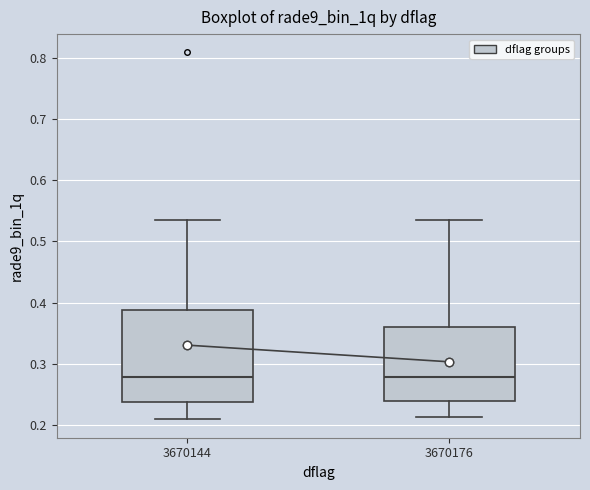

Reading left to right, transcribe this box plot: for each box, give where its median line is, the range the box spans, and where its two whiskers end, as read against the y-axis. The values are not printed on the chart, so give them approximately, as read against the axis.

3670144: median 0.28, box 0.24 to 0.39, whiskers 0.21 to 0.53
3670176: median 0.28, box 0.24 to 0.36, whiskers 0.21 to 0.53